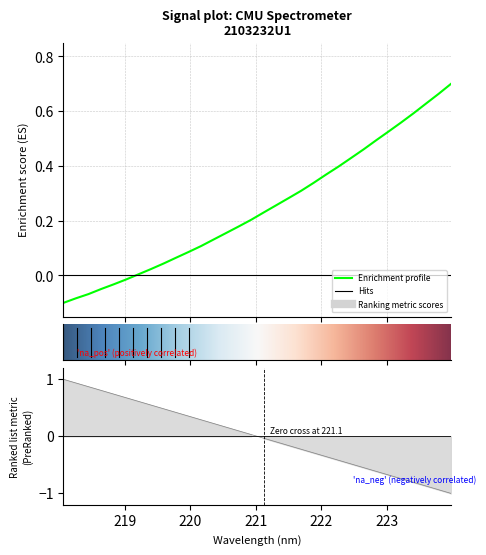

True or false: y and x intersect in this chart.

True